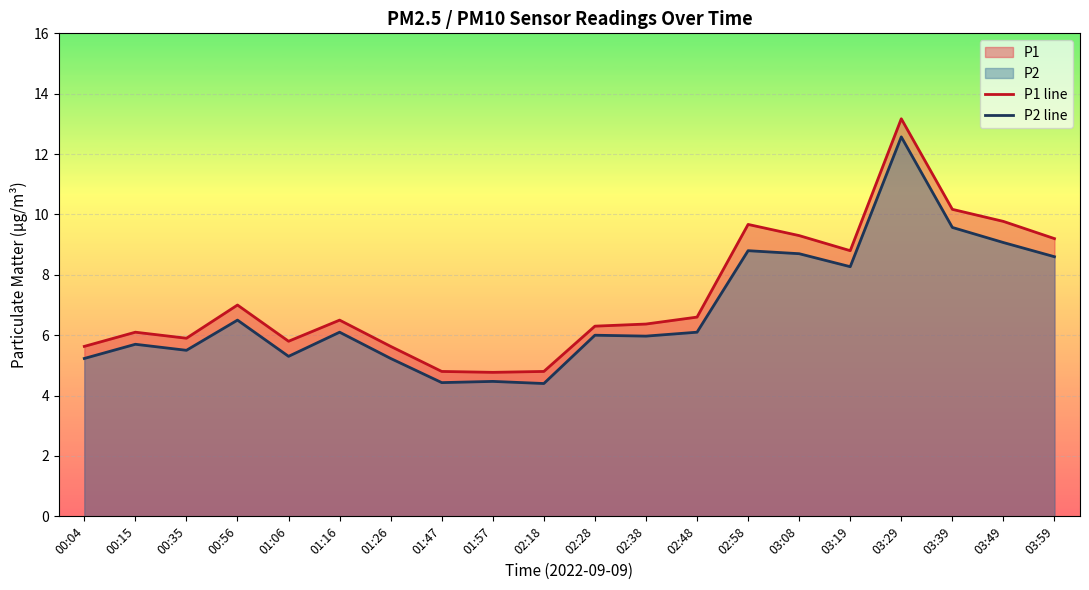

The value of P1 line at 03:59 is 9.2. True or false?

True